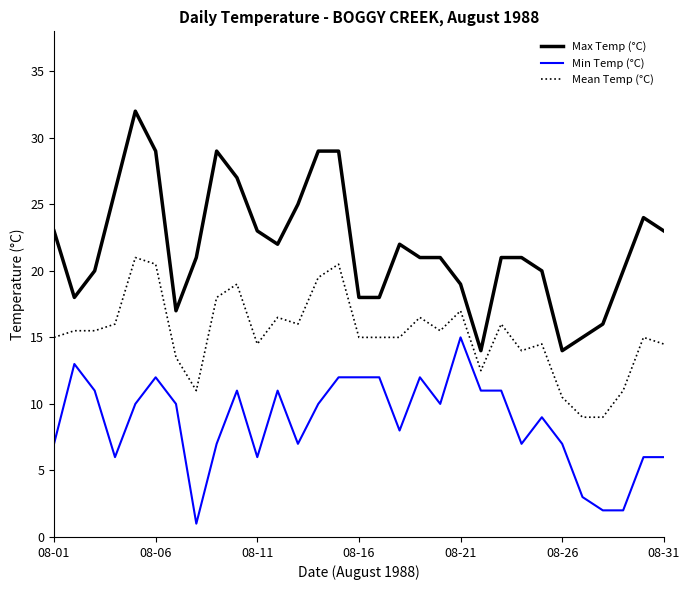

Does the chart have visible grid lines?

No